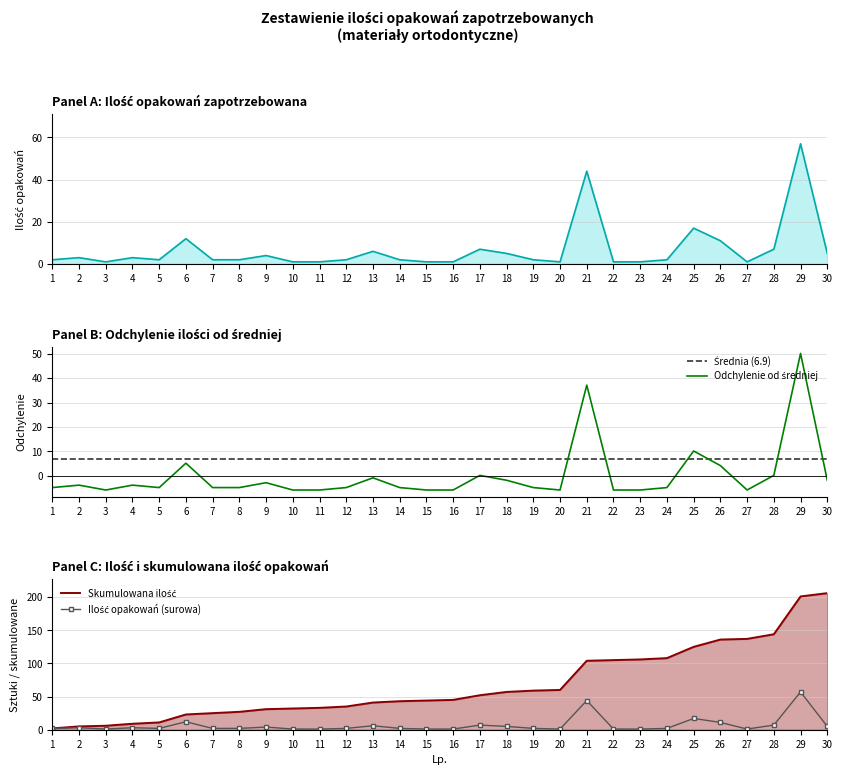

How many points are lower than both their immediate neighbors (excluding endpoints)?

4